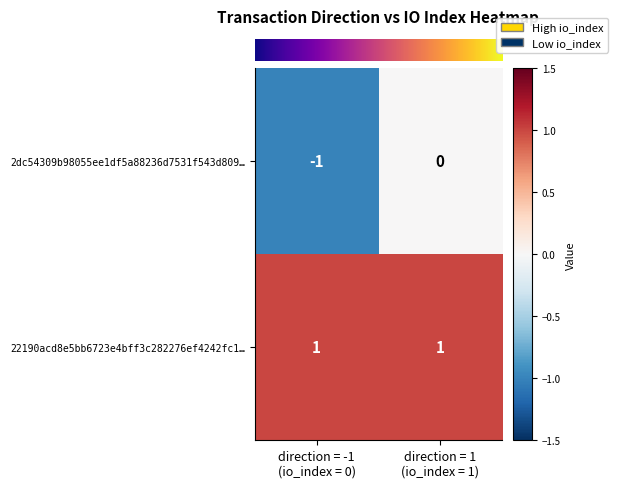

Between direction = -1
(io_index = 0) and direction = 1
(io_index = 1), which series saw the biggest shift?

2dc54309b98055ee1df5a88236d7531f543d809…